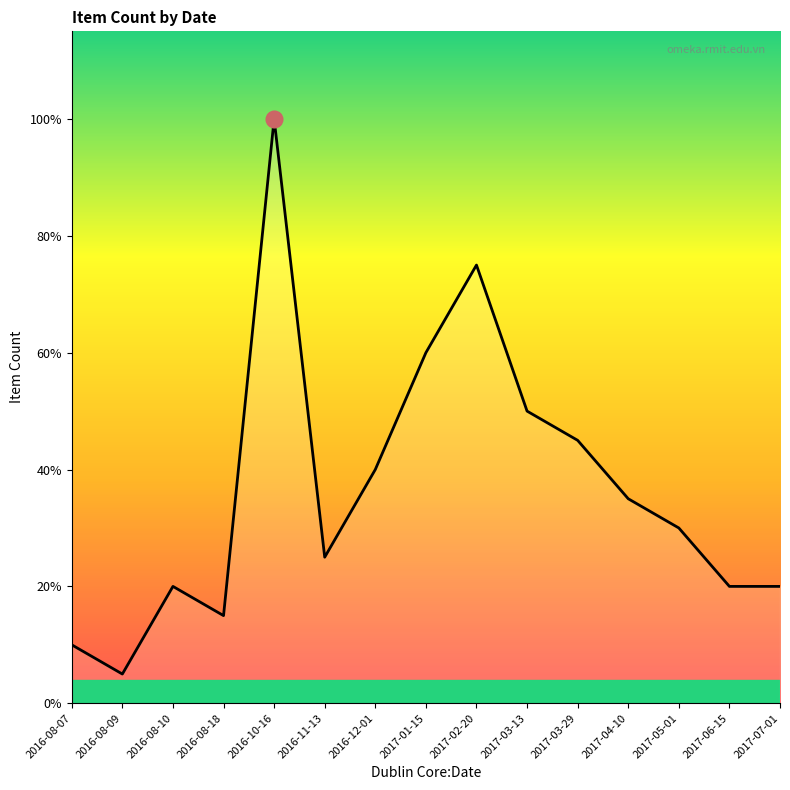

Does the chart have visible grid lines?

No